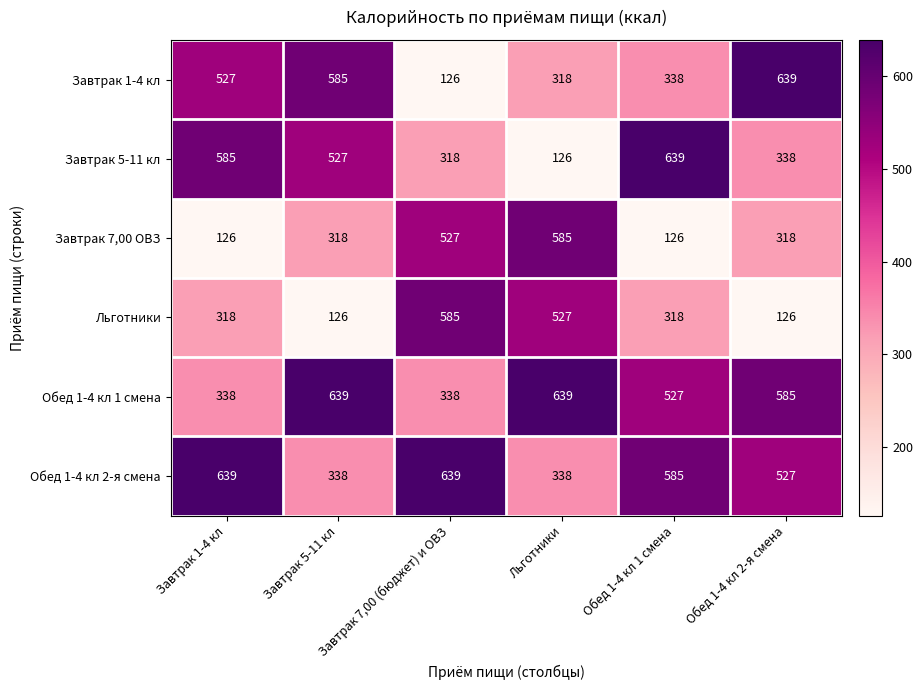

Is the value of Обед 1-4 кл 2-я смена at Завтрак 7,00 (бюджет) и ОВЗ greater than the value of Завтрак 1-4 кл at Завтрак 7,00 (бюджет) и ОВЗ?

Yes